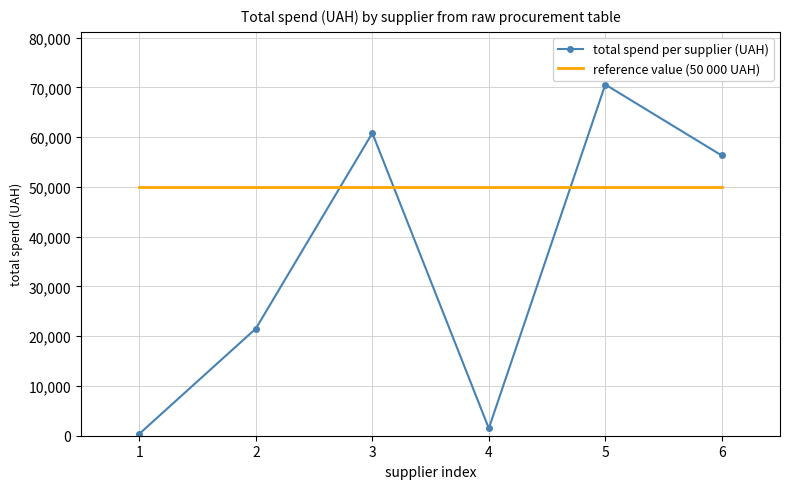

What is the smallest value displayed?

388.9